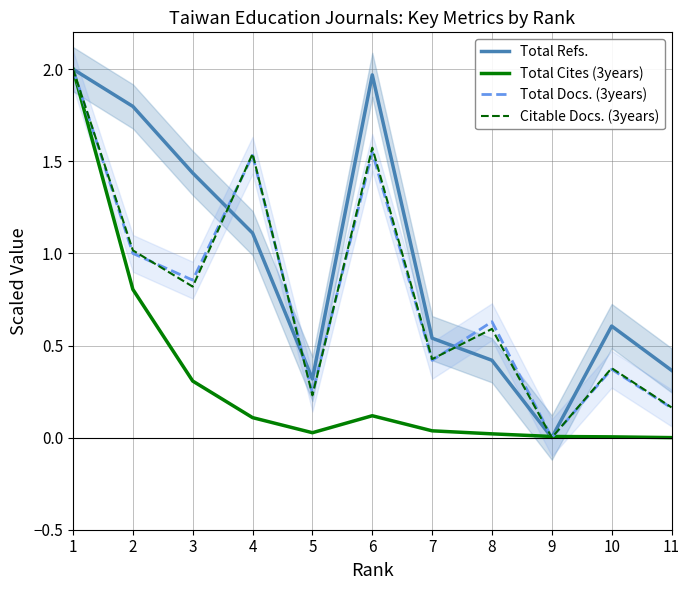

At which category does Citable Docs. (3years) reach its first local valley?

3